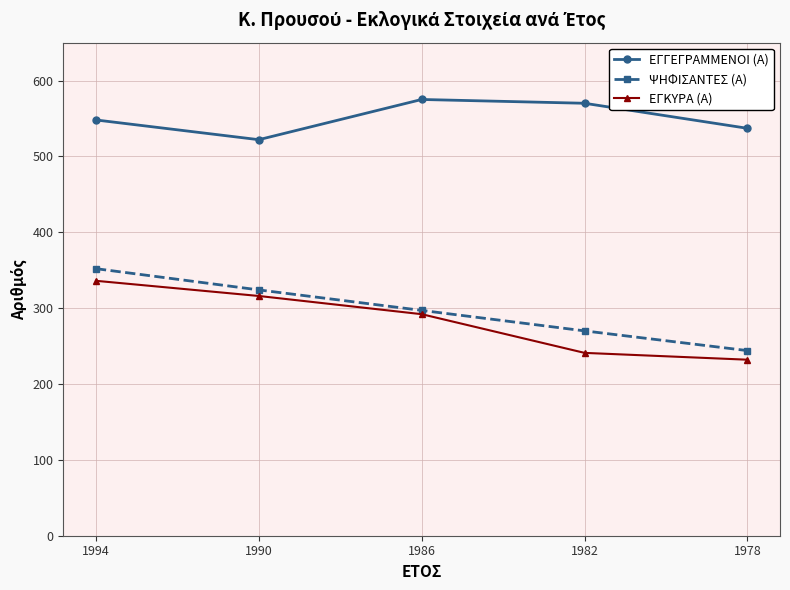

True or false: ΕΓΚΥΡΑ (Α) and ΕΓΓΕΓΡΑΜΜΕΝΟΙ (Α) intersect in this chart.

False